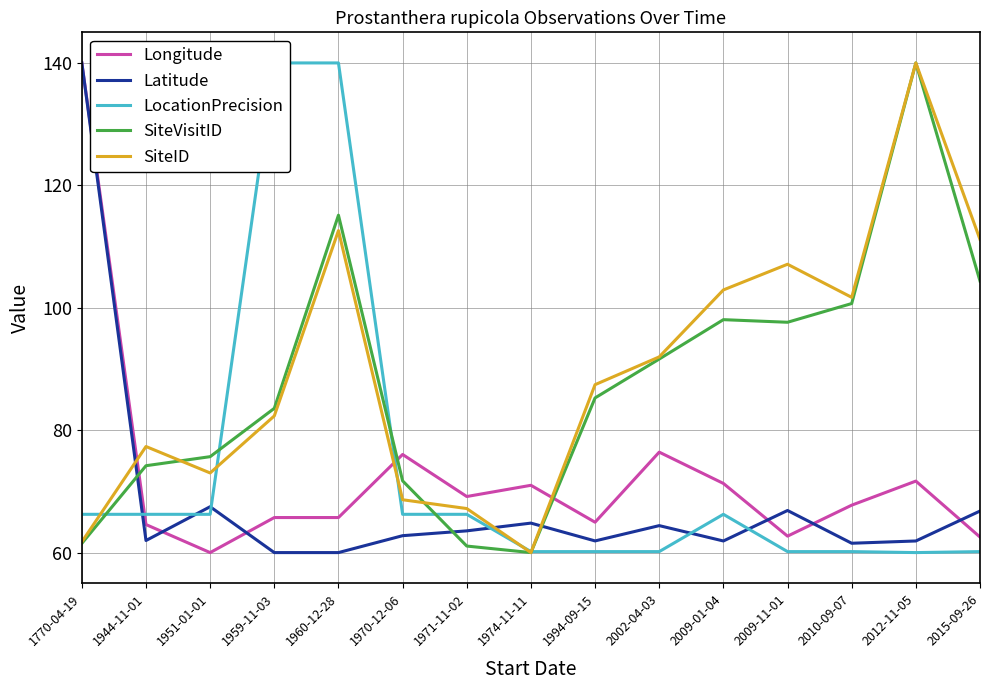

What is the label of the 10th point from the right?

1970-12-06